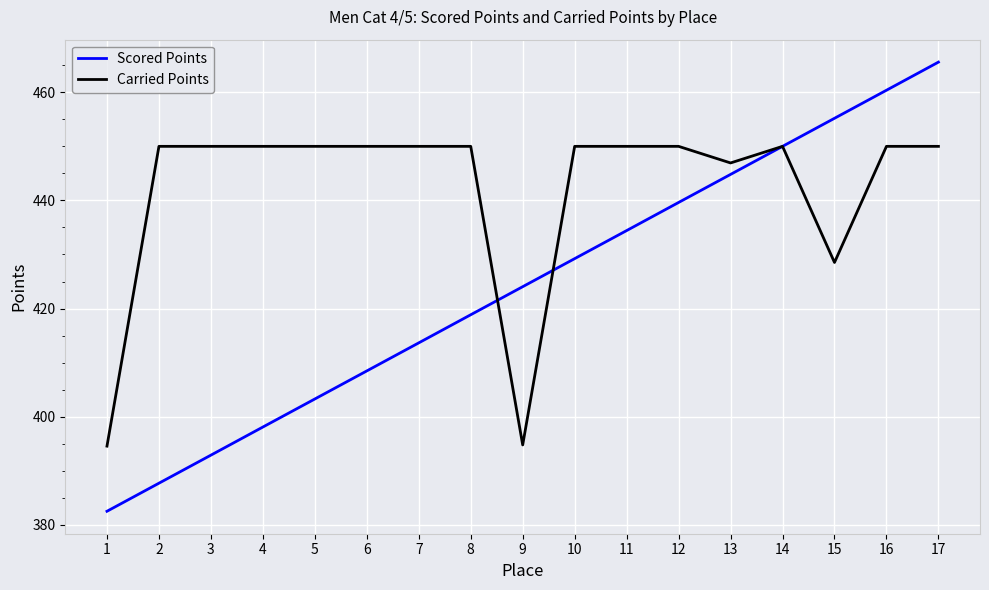

At which category is the sum across all series the highest?

17